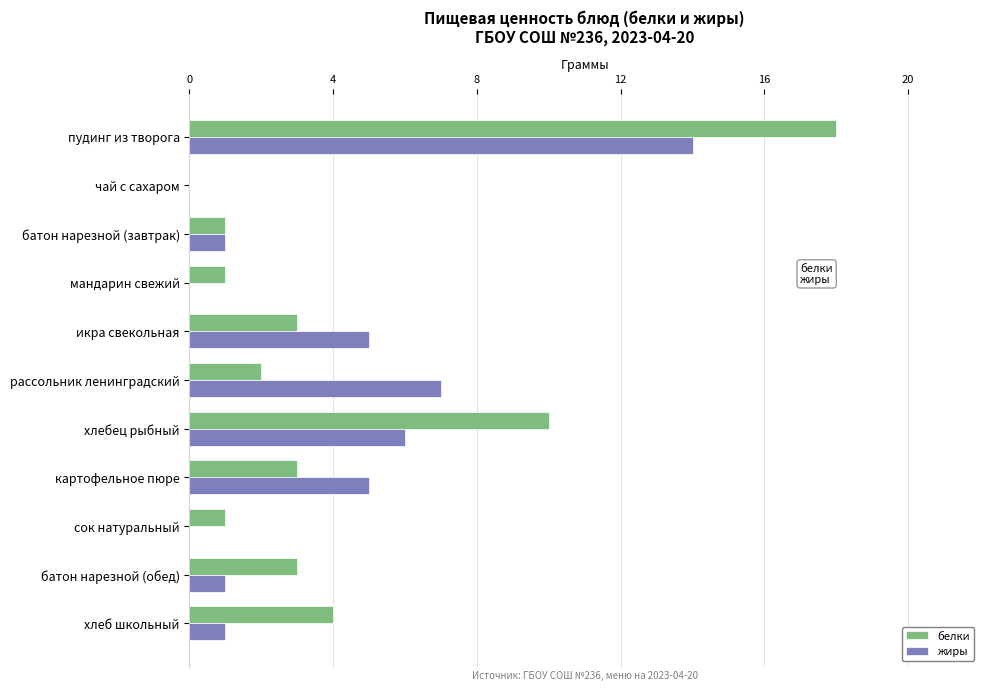

The value of жиры at пудинг из творога is 6. True or false?

False